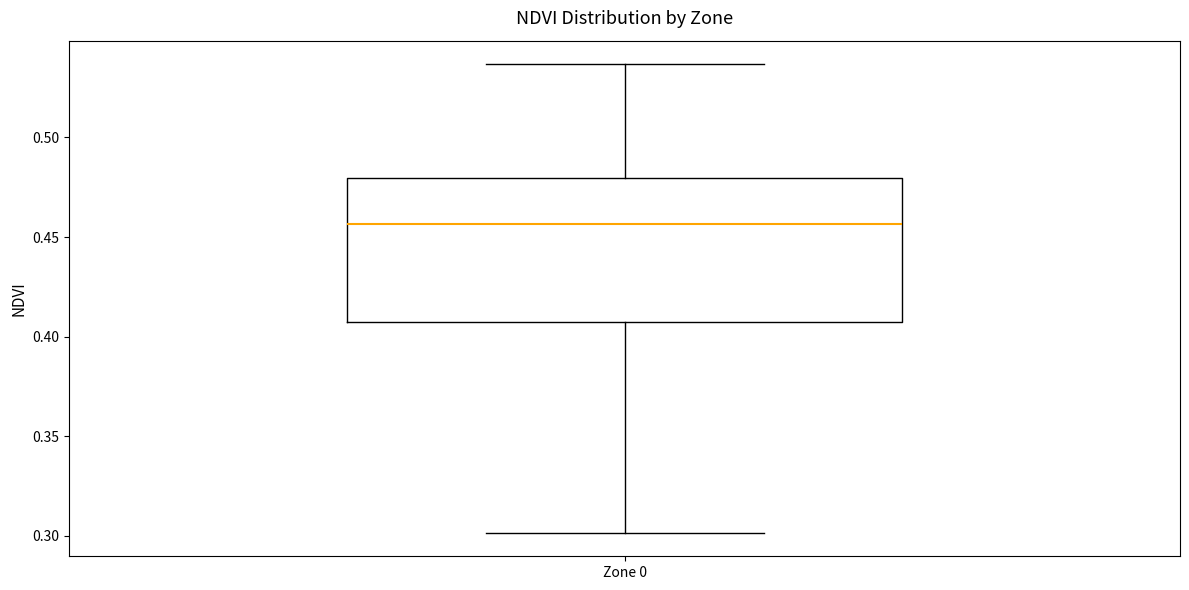

Read this box plot against the y-axis: the position of the median line, the range covered by the box, and the ends of both whiskers. The values are not printed on the chart, so give them approximately, as read against the axis.

median 0.455, box 0.405 to 0.480, whiskers 0.300 to 0.535